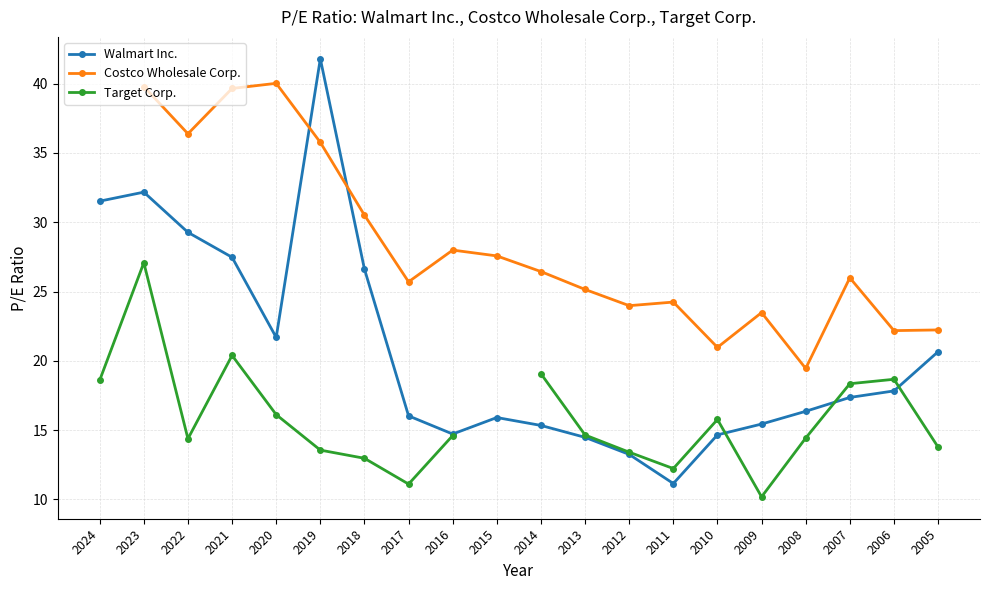

At which label does Walmart Inc. first exceed 17?

2024